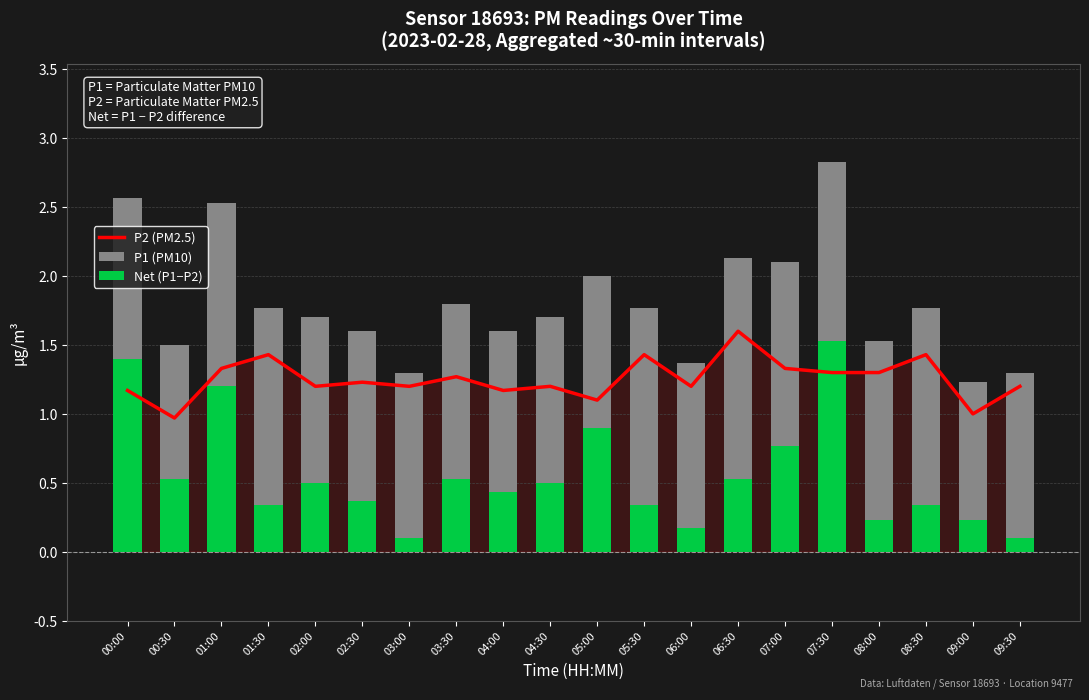

What value does the Net (P1−P2) series have at 08:30?

0.3